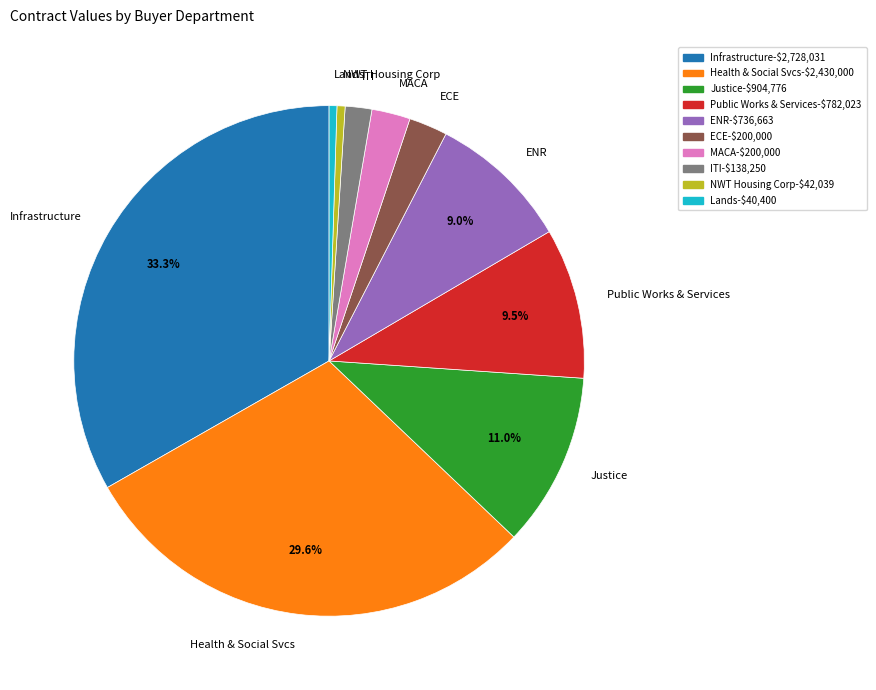

Count the number of slices in the pie.

10